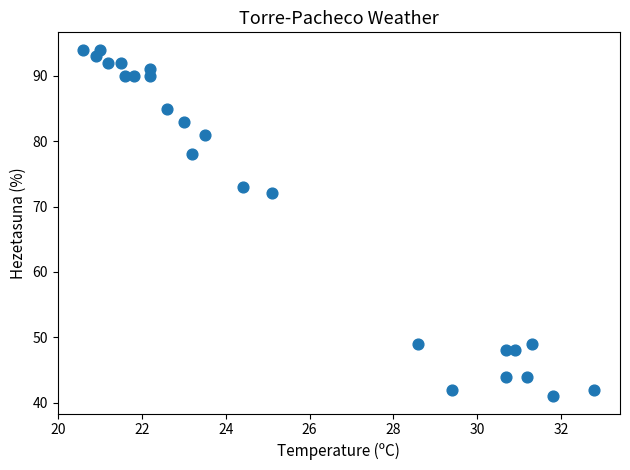

What Y value in the scatter plot is closest to 67?

72